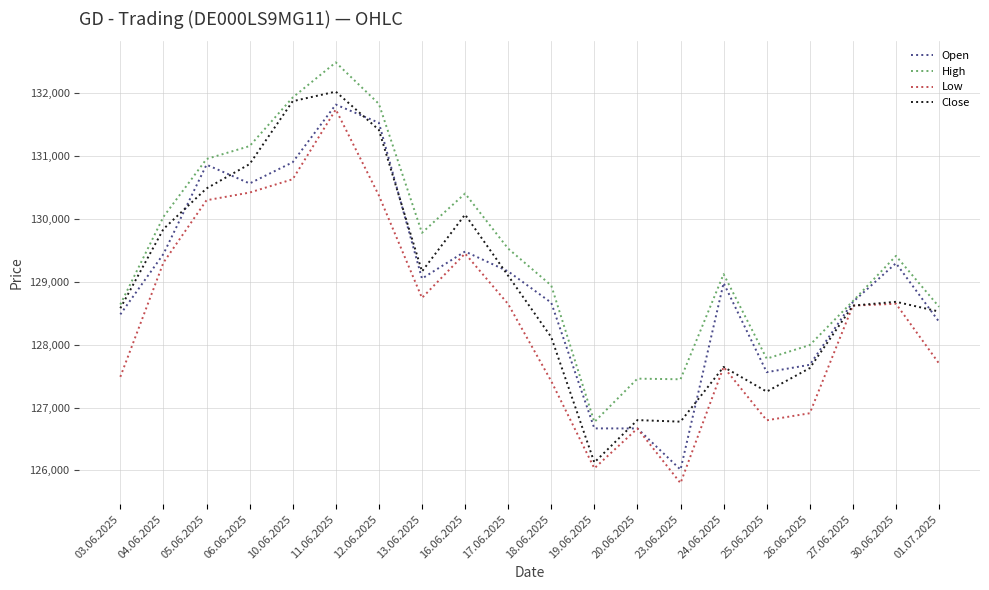

The value of Low at 06.06.2025 is 191539. True or false?

False